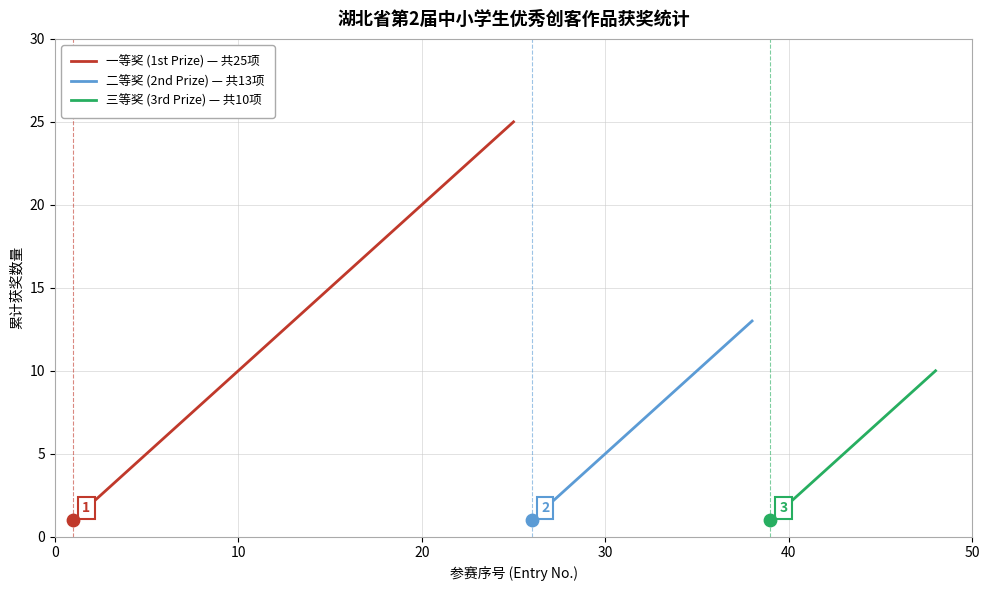

Which series has the largest total across all categories?

一等奖 (1st Prize)